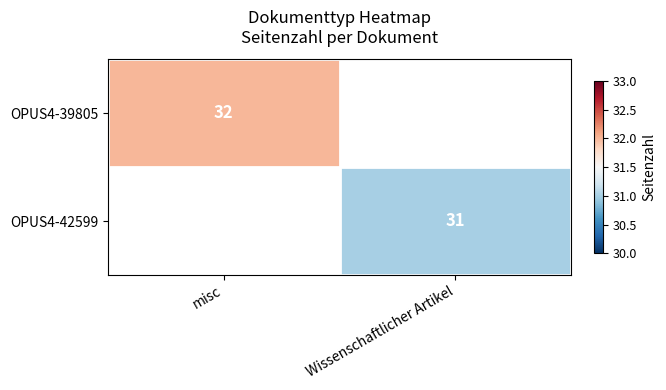

The value of OPUS4-42599 at Wissenschaftlicher Artikel is 14. True or false?

False